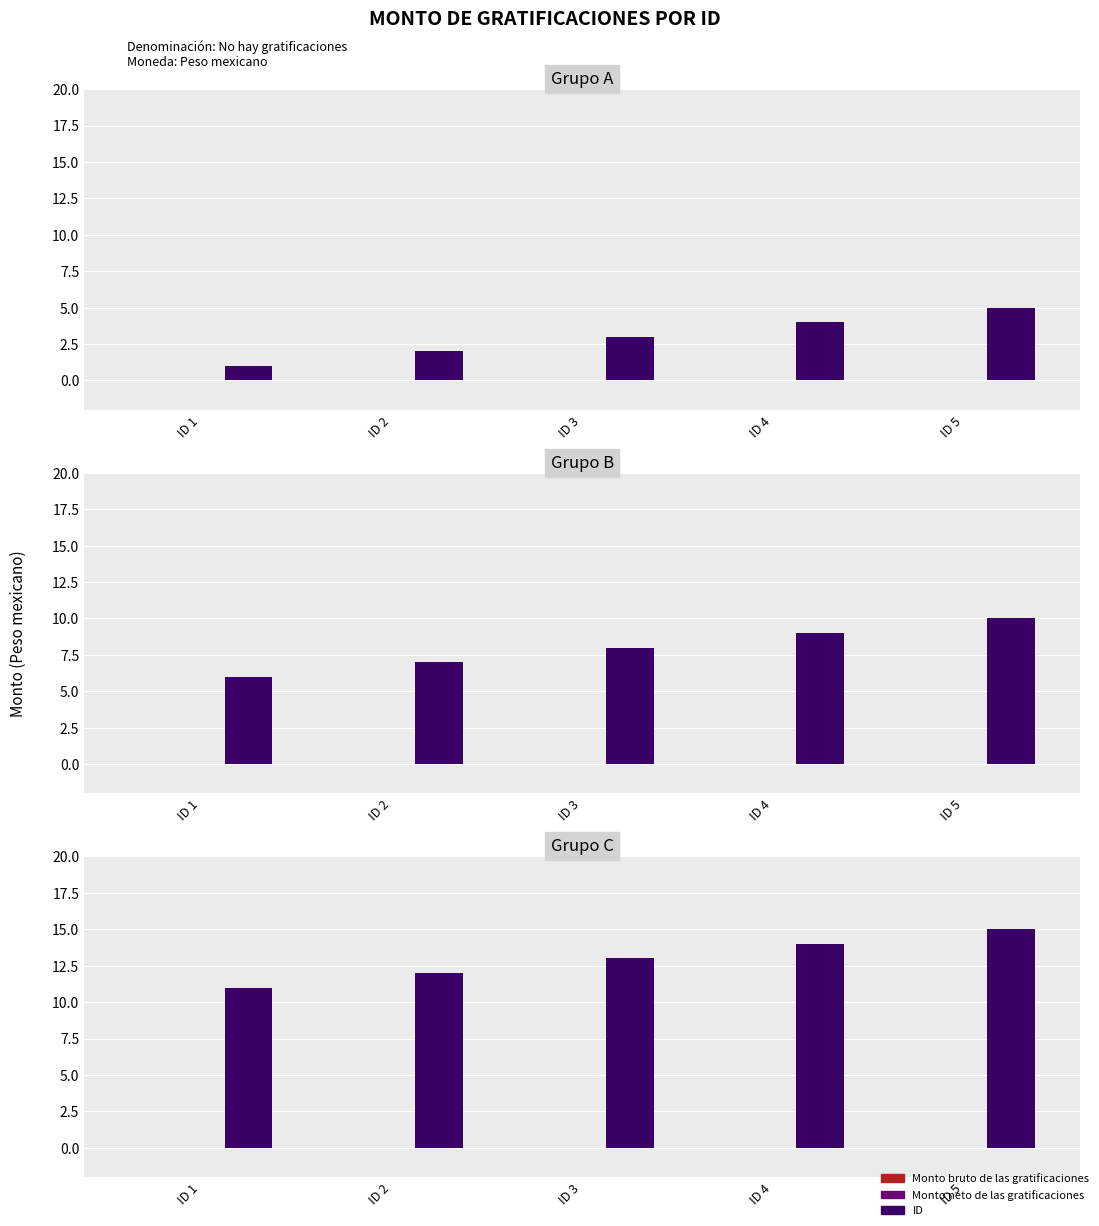

How many bars are there in each group?

3